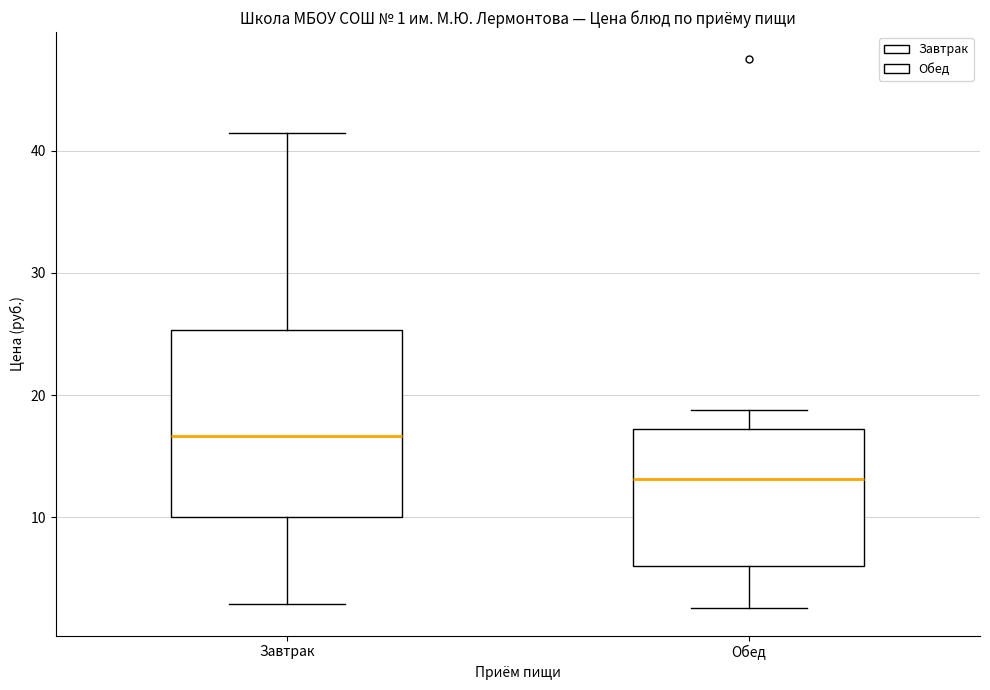

Which box's median line is the highest?

Завтрак